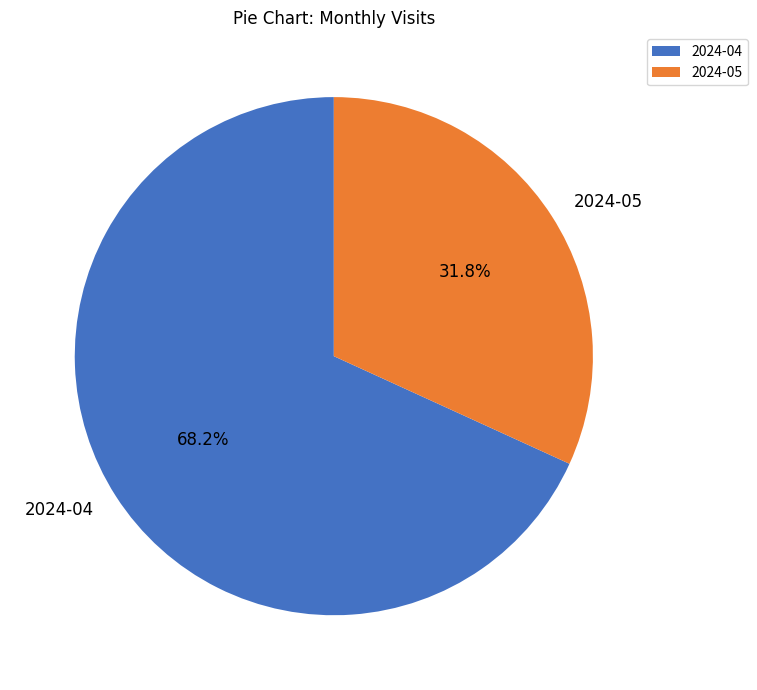

Count the number of slices in the pie.

2